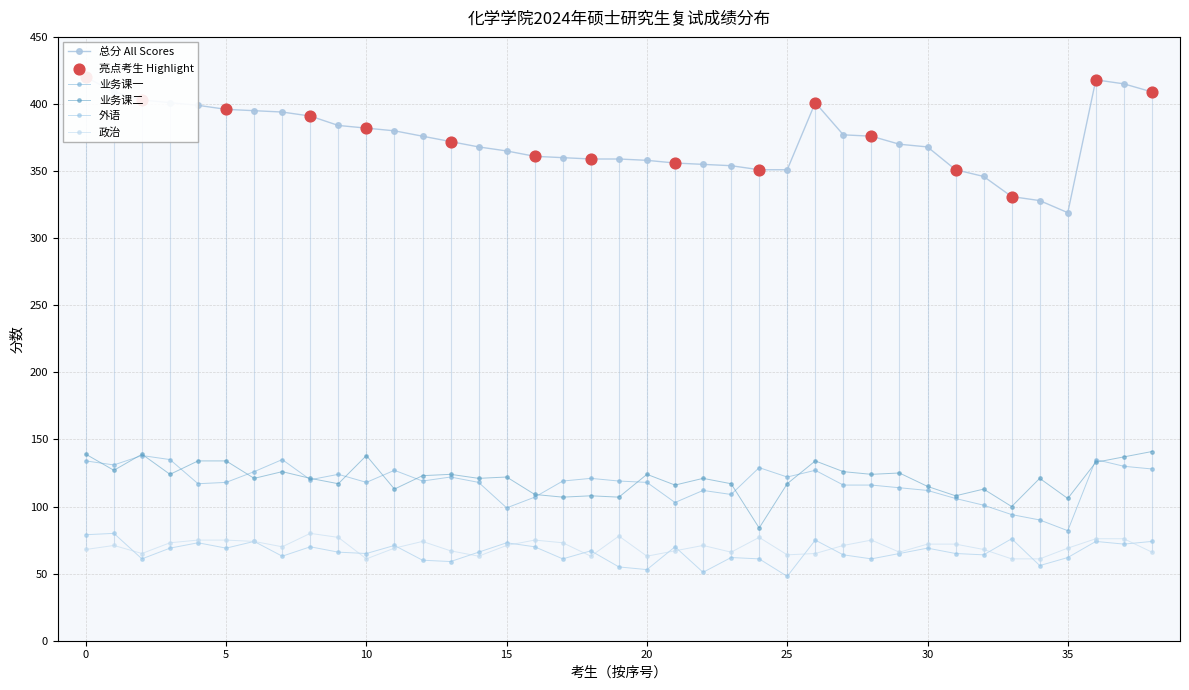

Which series contains the lowest Y value?

外语